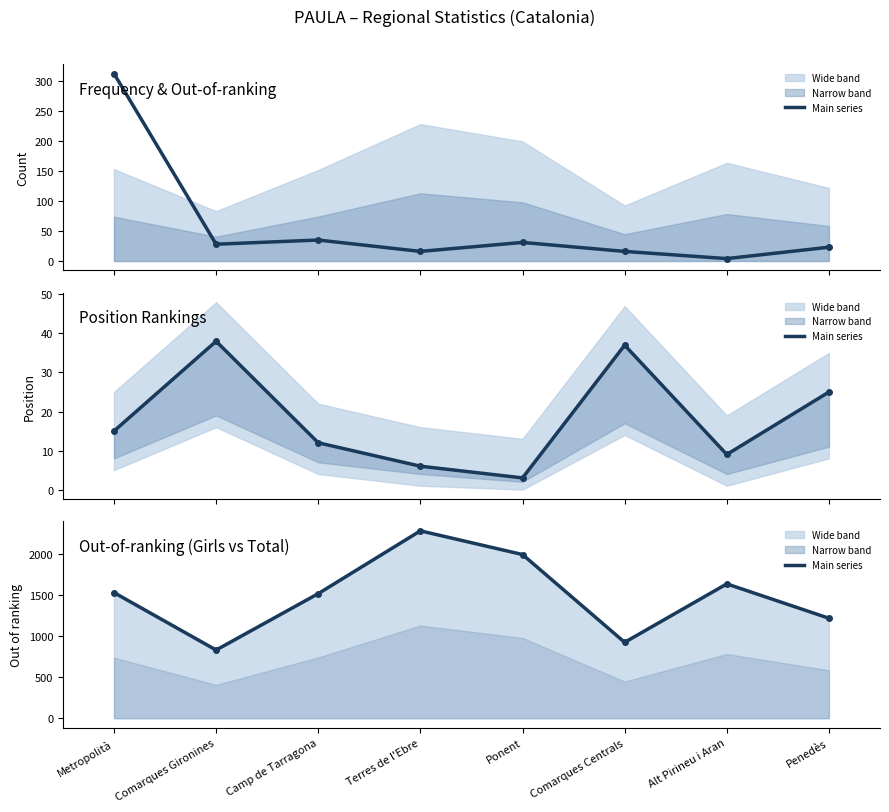

Reading left to right, list all the values displayed in this chart.

Frequency: Metropolità=313	Comarques Gironines=28	Camp de Tarragona=35	Terres de l'Ebre=16	Ponent=31	Comarques Centrals=16	Alt Pirineu i Aran=4	Penedès=23
Position. Total: Metropolità=15	Comarques Gironines=38	Camp de Tarragona=12	Terres de l'Ebre=6	Ponent=3	Comarques Centrals=37	Alt Pirineu i Aran=9	Penedès=25
out. Girls: Metropolità=1533	Comarques Gironines=832	Camp de Tarragona=1520	Terres de l'Ebre=2286	Ponent=1997	Comarques Centrals=926	Alt Pirineu i Aran=1639	Penedès=1220